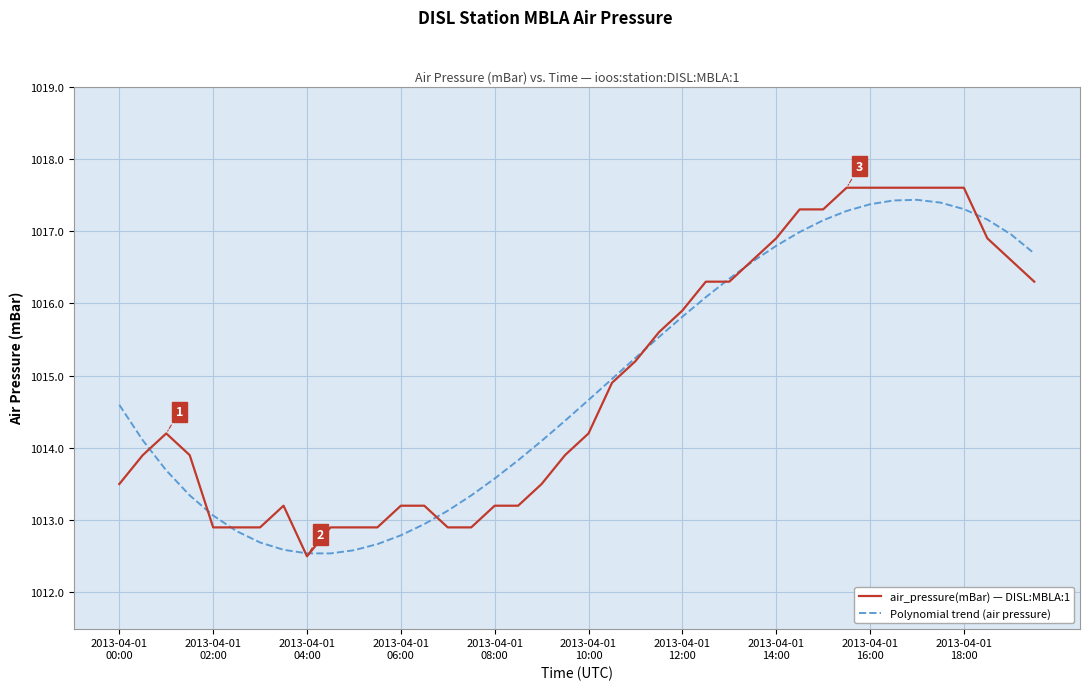

What is the highest value of the air_pressure(mBar) — DISL:MBLA:1 series?

1017.6